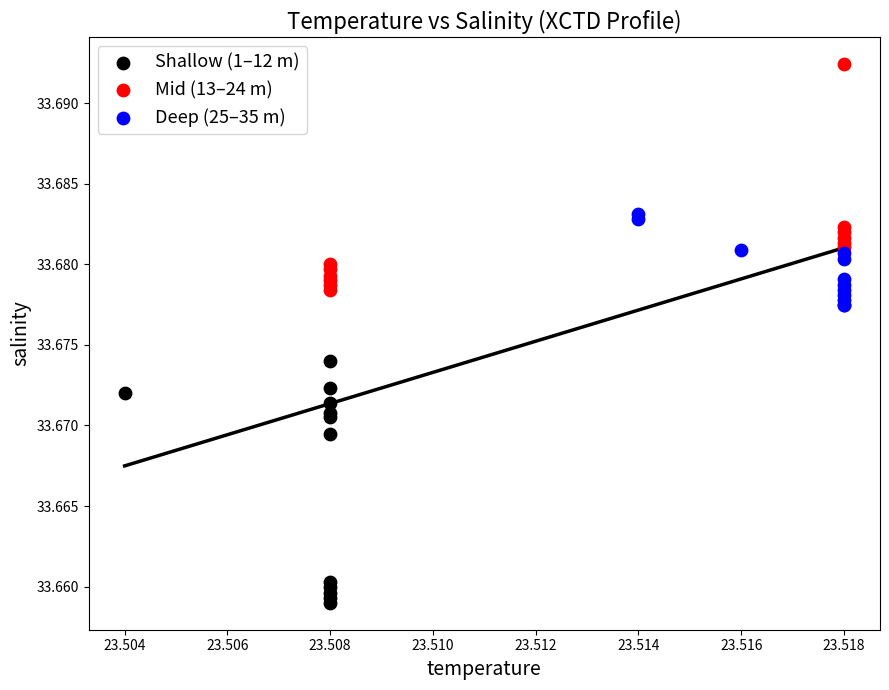

Which series reaches the minimum Y coordinate?

Shallow (1–12 m)